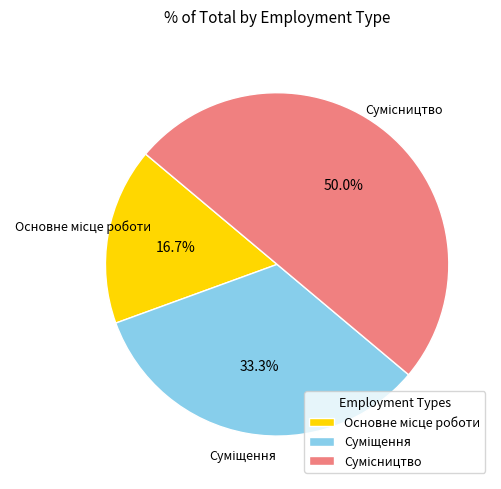

To the nearest percent, what is the average slice percentage?

33%